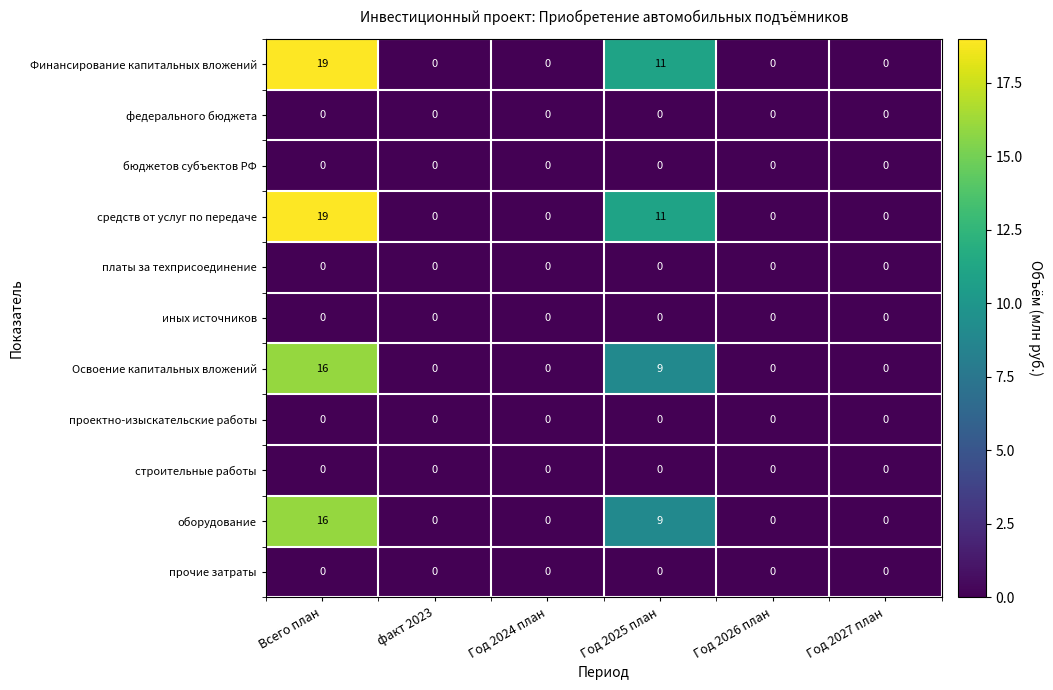

At which category does the chart reach its peak across all series?

Всего план